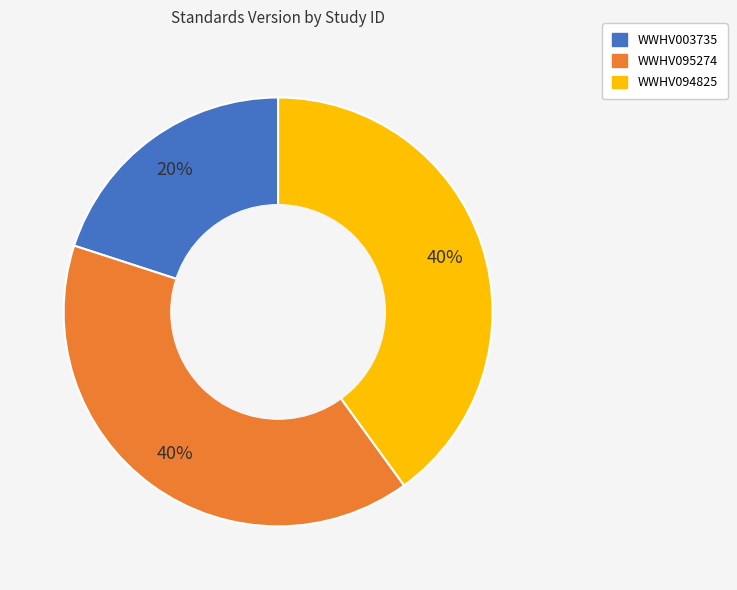

What is the smallest slice in the pie chart?

WWHV003735